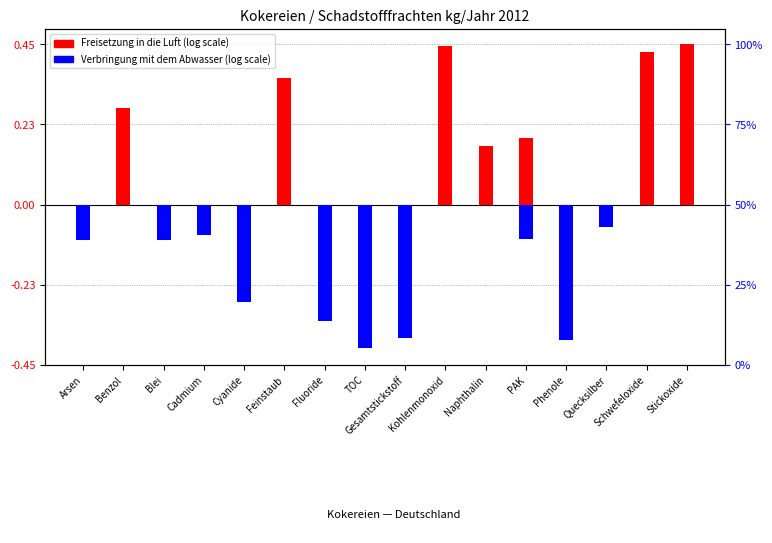

At which label is Verbringung mit dem Abwasser closest to 0?

Benzol